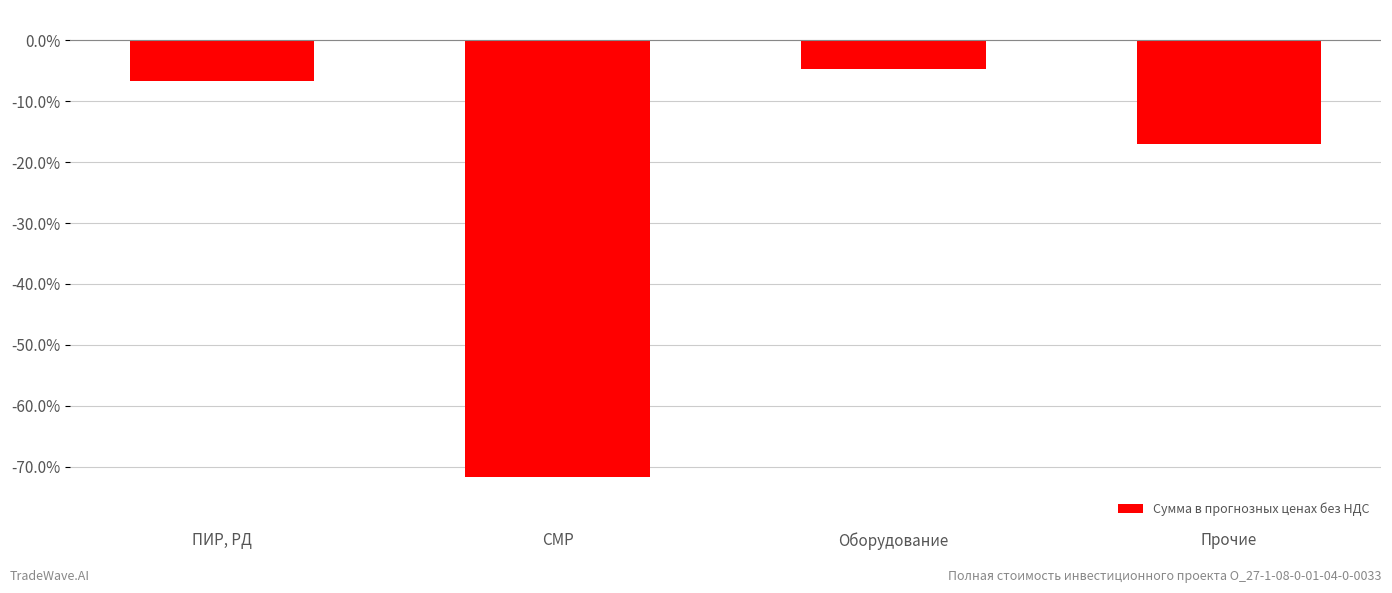

List the labels in order of value, smallest first.

СМР, Прочие, ПИР, РД, Оборудование